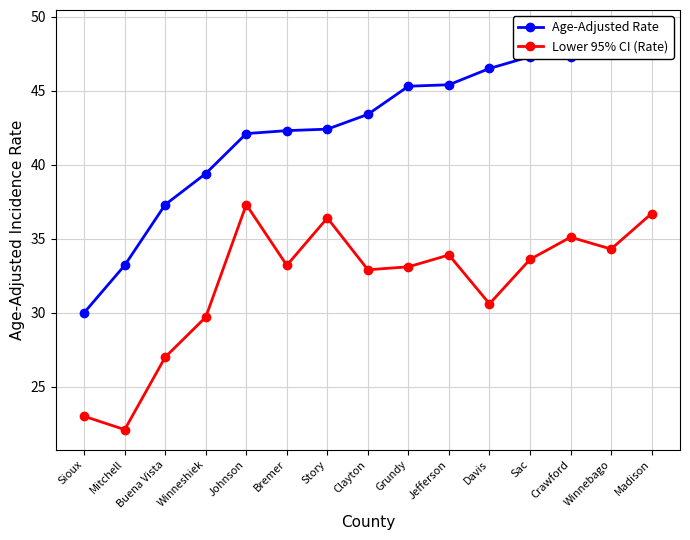

What is the sum of all Lower 95% CI (Rate) values?

478.9